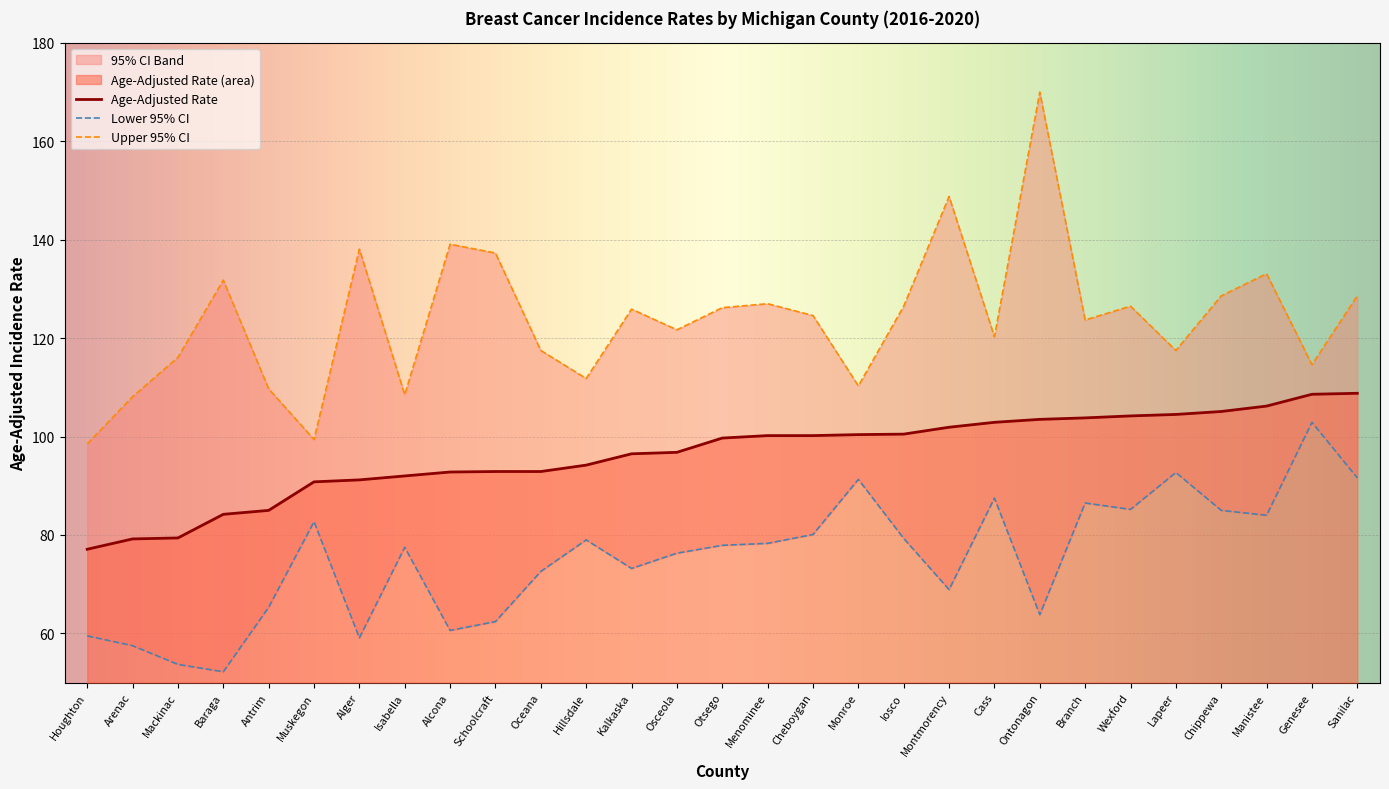

Which series has the widest spread of values?

Upper 95% CI